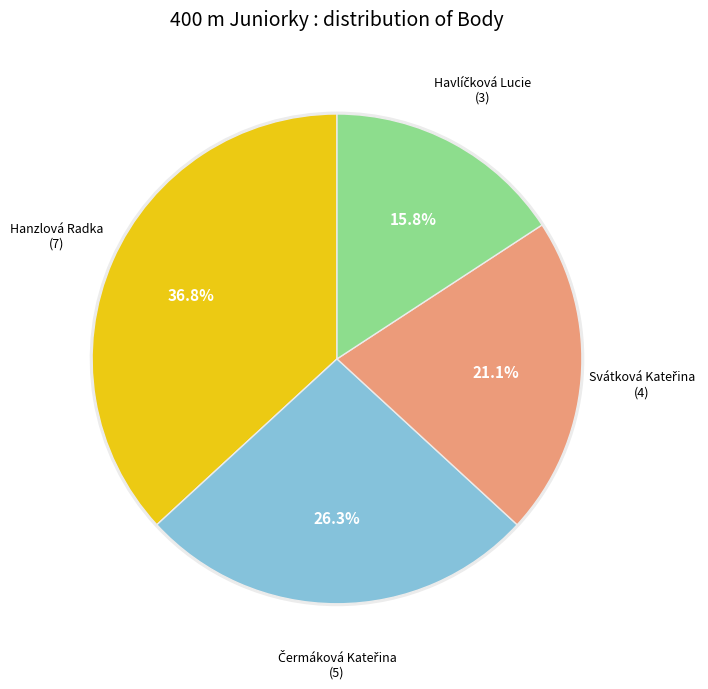

What portion of the pie excludes Svátková Kateřina?

78.9%